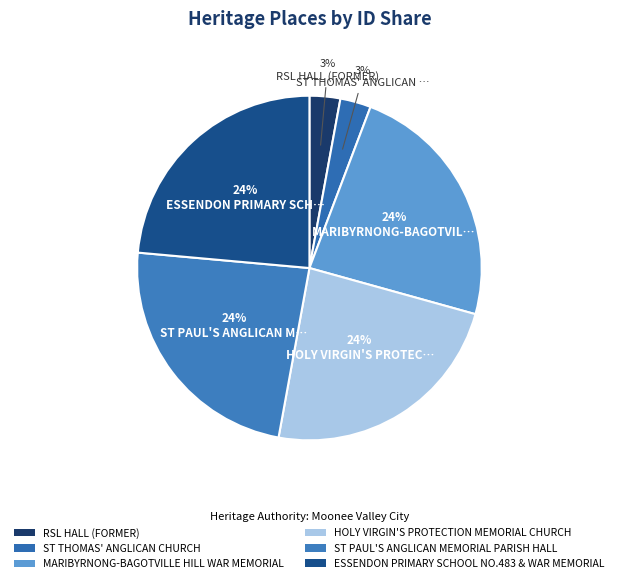

What percentage is the MARIBYRNONG-BAGOTVILLE HILL WAR MEMORIAL slice, to the nearest percent?

24%